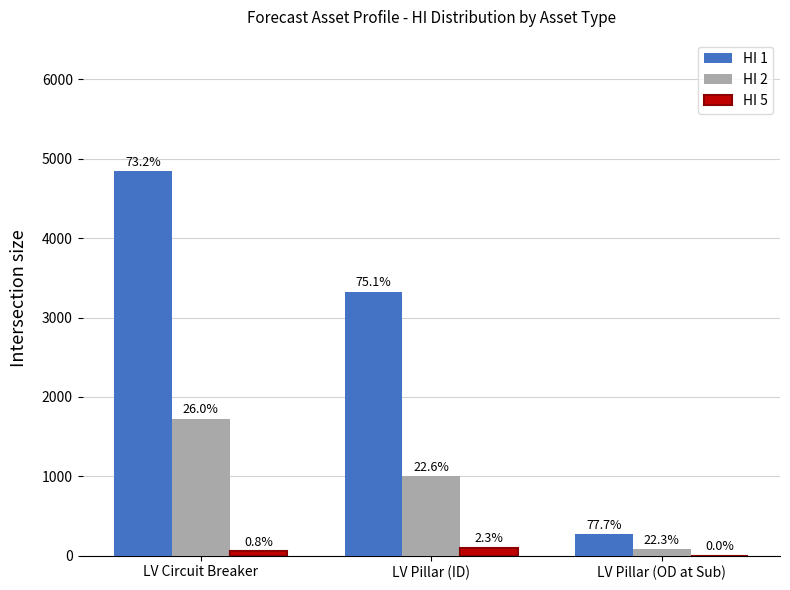

True or false: HI 5 has a value of 77 at LV Circuit Breaker.

False